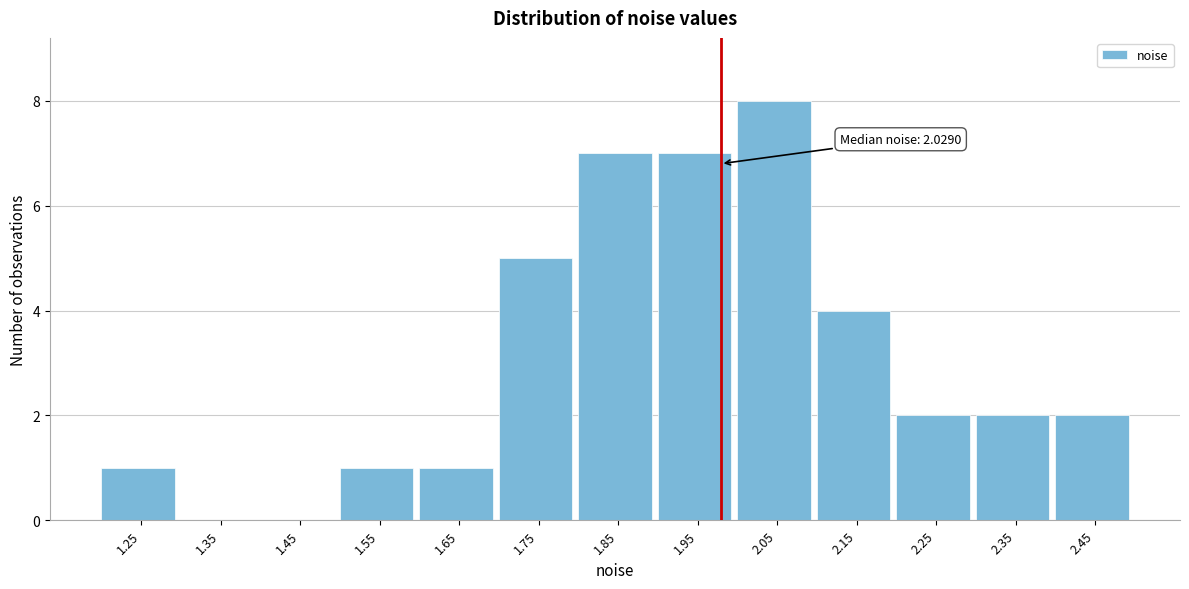

Reading left to right, transcribe all the data shown in this chart.

1.25=1	1.35=0	1.45=0	1.55=1	1.65=1	1.75=5	1.85=7	1.95=7	2.05=8	2.15=4	2.25=2	2.35=2	2.45=2